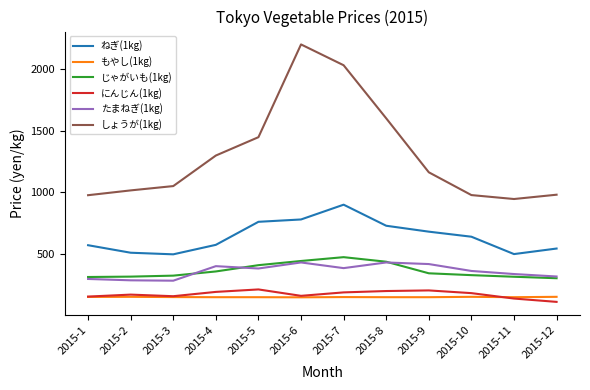

Does the chart display data point markers on the line(s)?

No